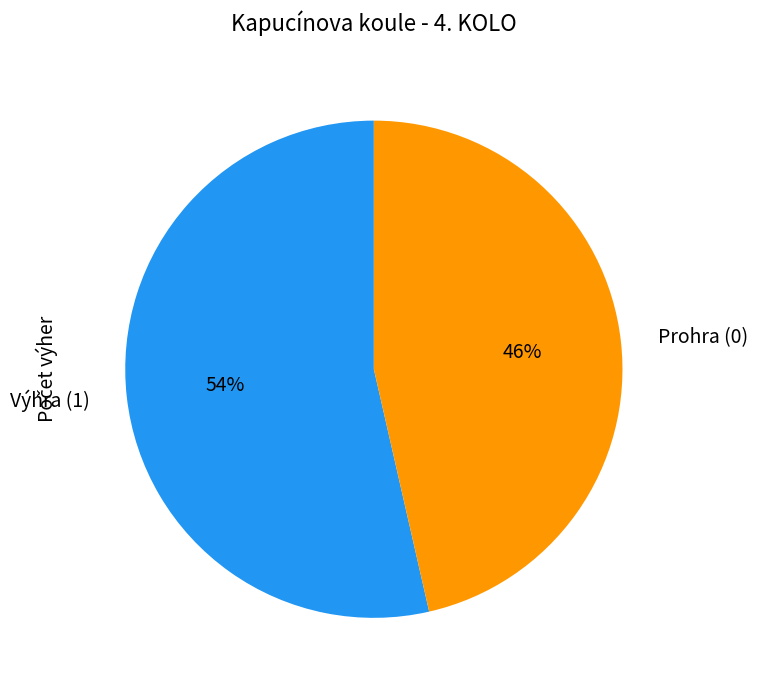

Is the sum of Prohra (0) and Výhra (1) greater than half?

Yes